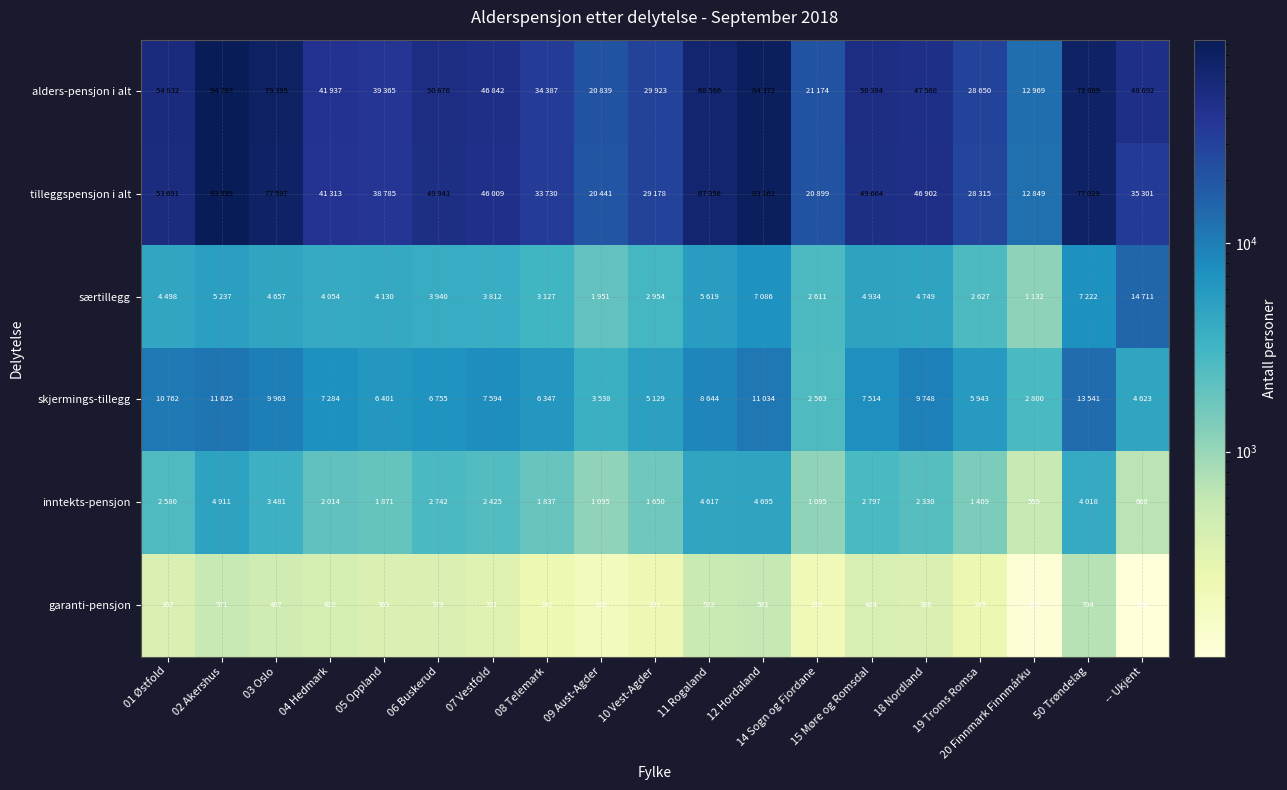

What is the minimum value for garanti-pensjon?

104